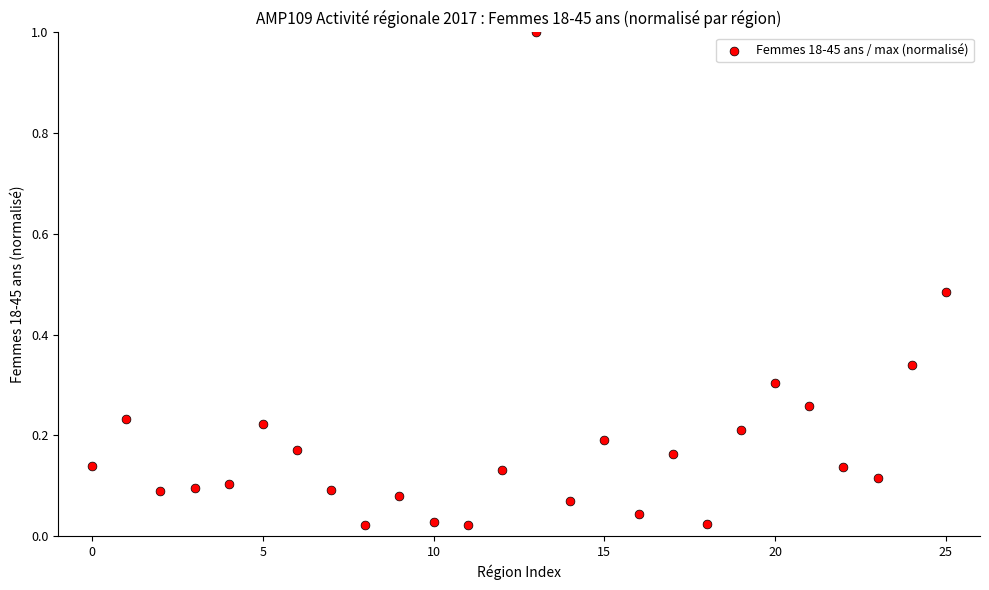

Count the number of points in this scatter plot.

26